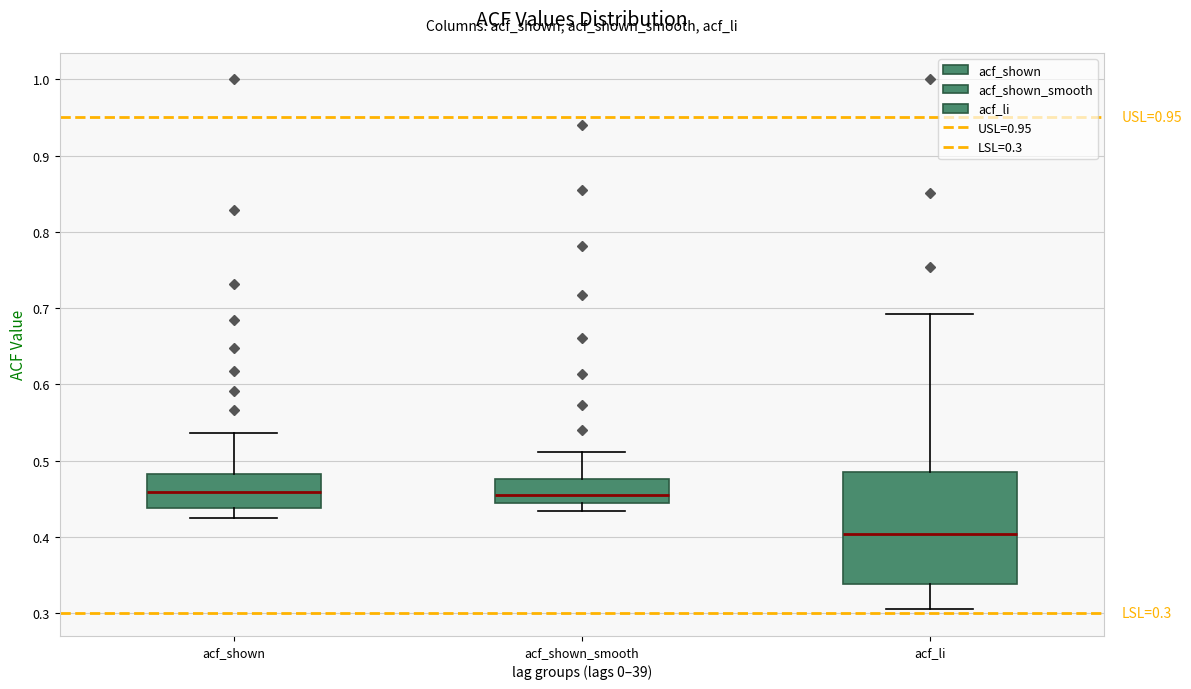

Which box is the tallest, from its lower edge to its upper edge?

acf_li